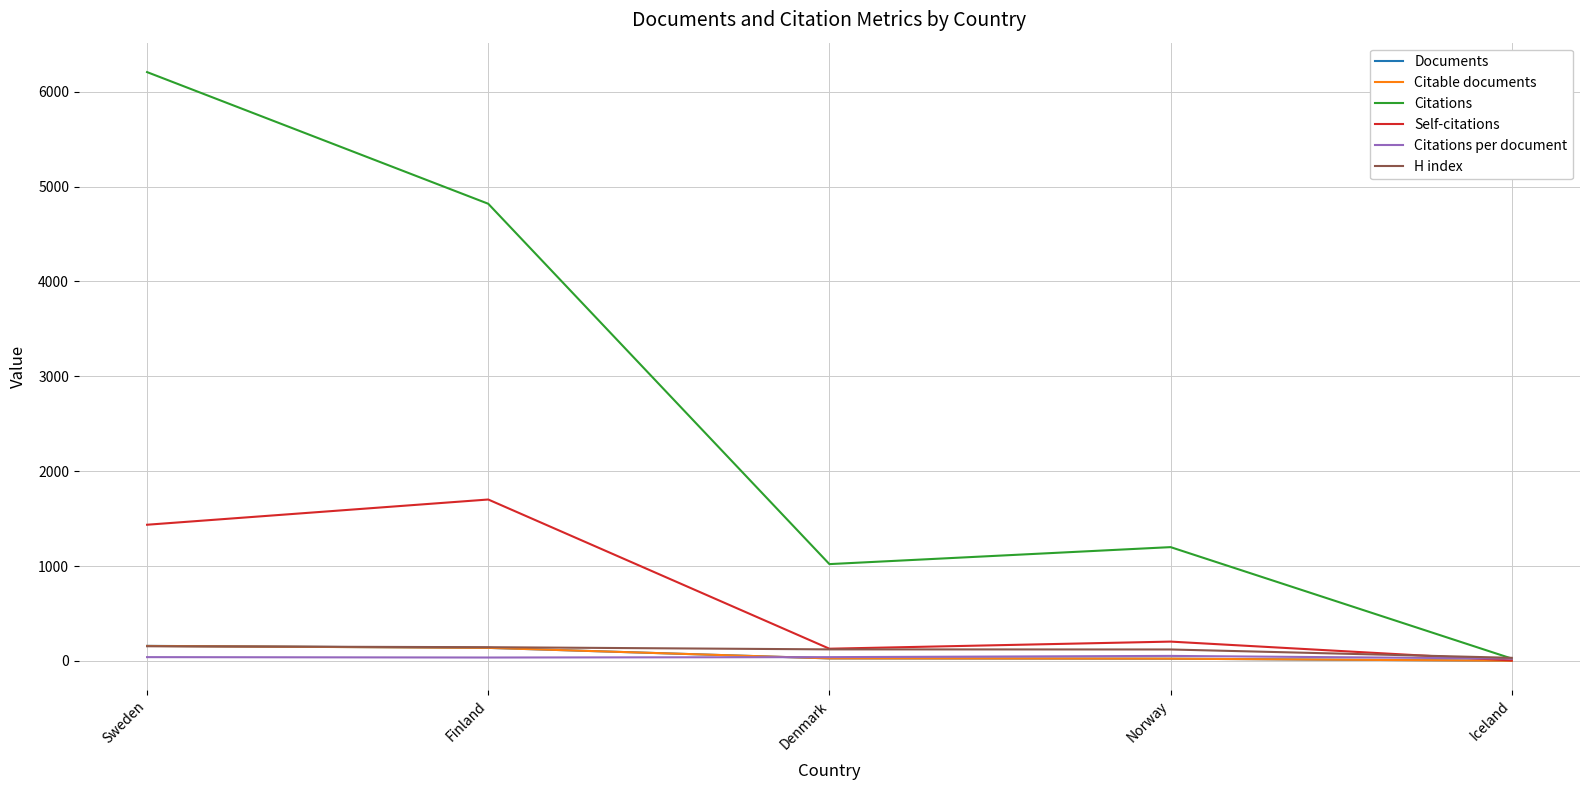

What is the maximum value shown in the chart?

6207.0